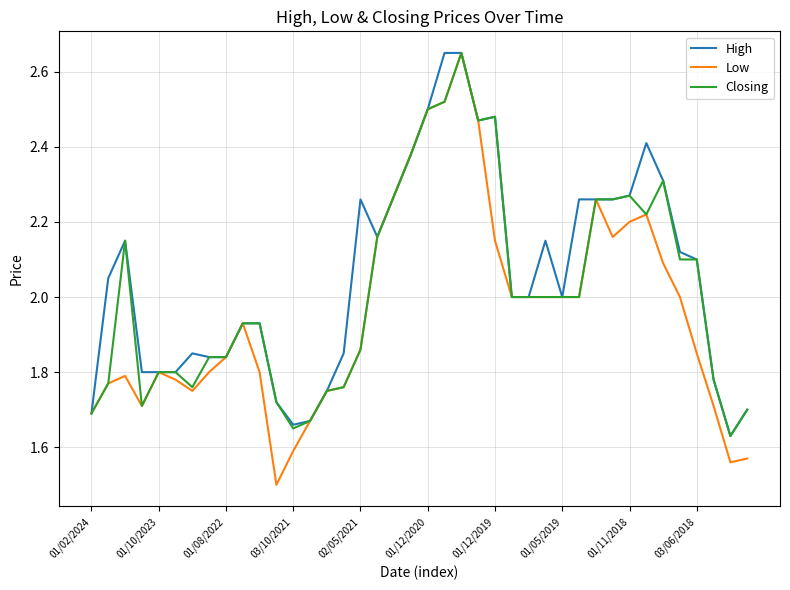

Which series has the widest spread of values?

Low